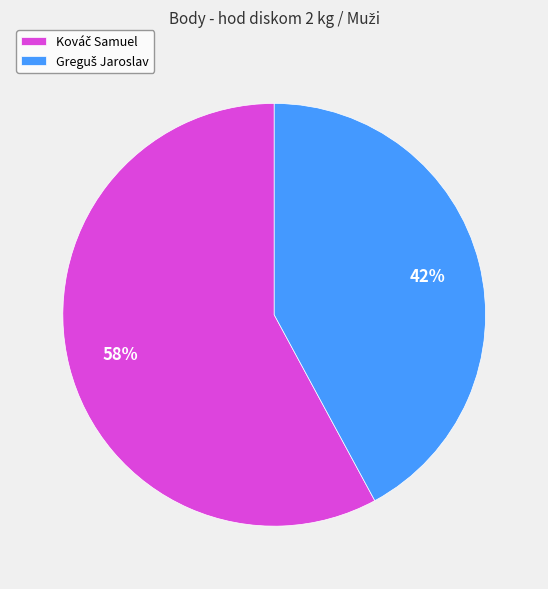

Count the number of slices in the pie.

2